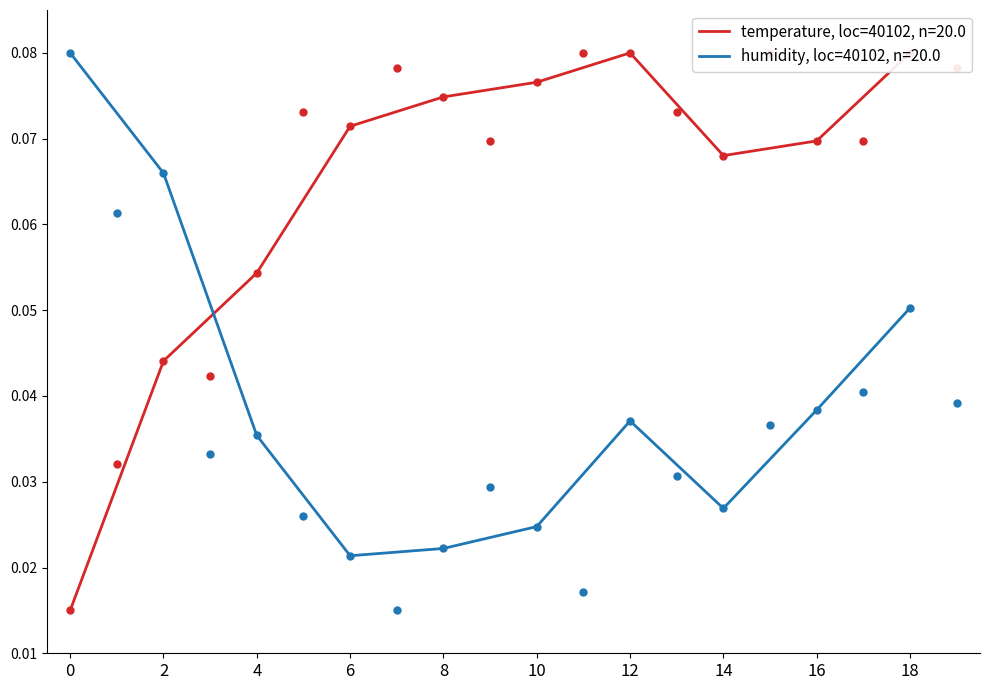

Which series has the widest spread of Y values?

temperature